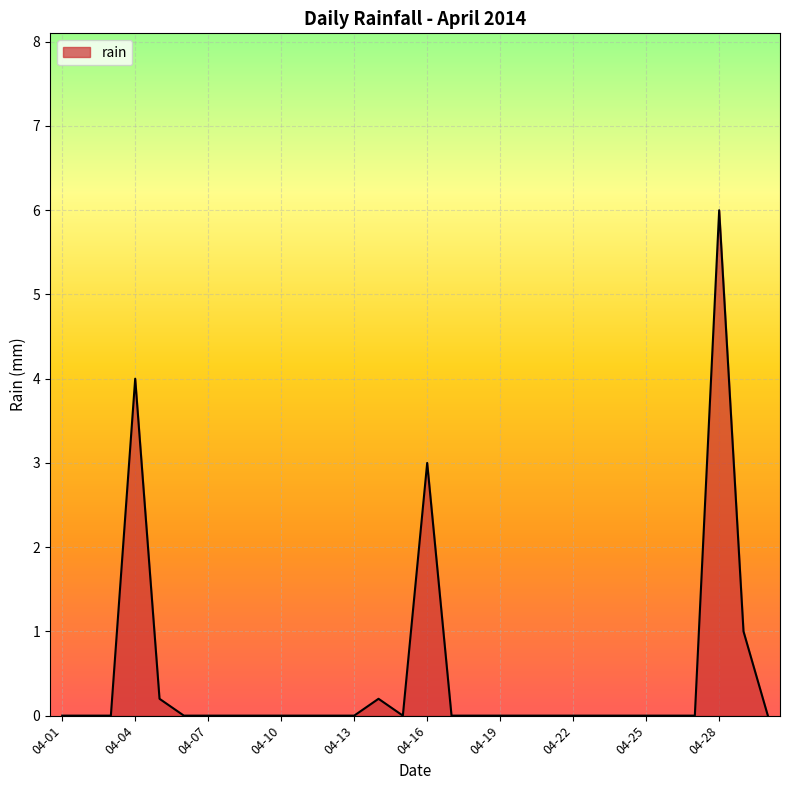

Reading right to left, what are all the values shown in this chart?

0.0	1.0	6.0	0.0	0.0	0.0	0.0	0.0	0.0	0.0	0.0	0.0	0.0	0.0	3.0	0.0	0.2	0.0	0.0	0.0	0.0	0.0	0.0	0.0	0.0	0.2	4.0	0.0	0.0	0.0